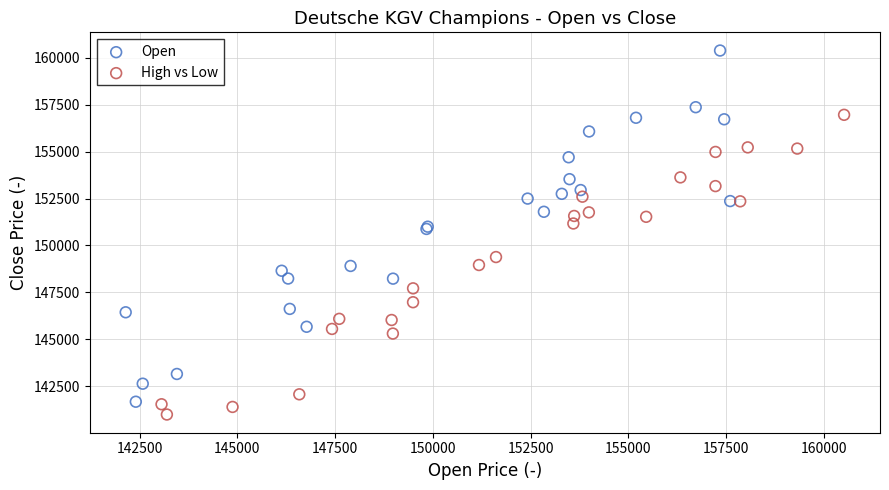

Which series has the widest spread of Y values?

Open